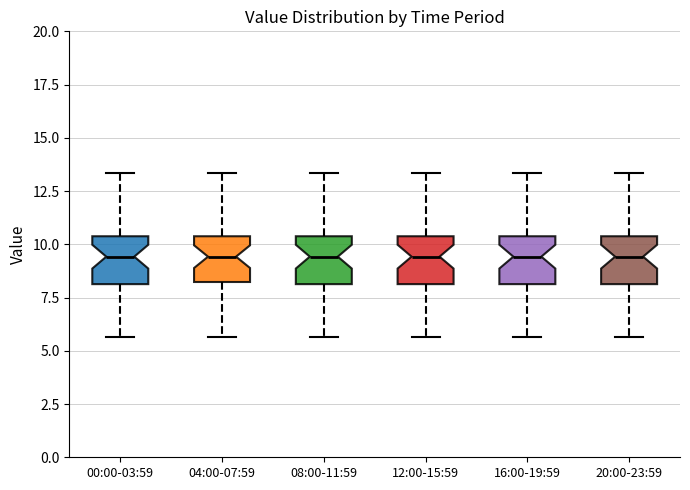

Reading left to right, read every box against the y-axis: the position of its median line, the range the box covers, and the ends of its whiskers. The values are not printed on the chart, so give them approximately, as read against the axis.

00:00-03:59: median 9.5, box 8.0 to 10.5, whiskers 5.5 to 13.5
04:00-07:59: median 9.5, box 8.0 to 10.5, whiskers 5.5 to 13.5
08:00-11:59: median 9.5, box 8.0 to 10.5, whiskers 5.5 to 13.5
12:00-15:59: median 9.5, box 8.0 to 10.5, whiskers 5.5 to 13.5
16:00-19:59: median 9.5, box 8.0 to 10.5, whiskers 5.5 to 13.5
20:00-23:59: median 9.5, box 8.0 to 10.5, whiskers 5.5 to 13.5